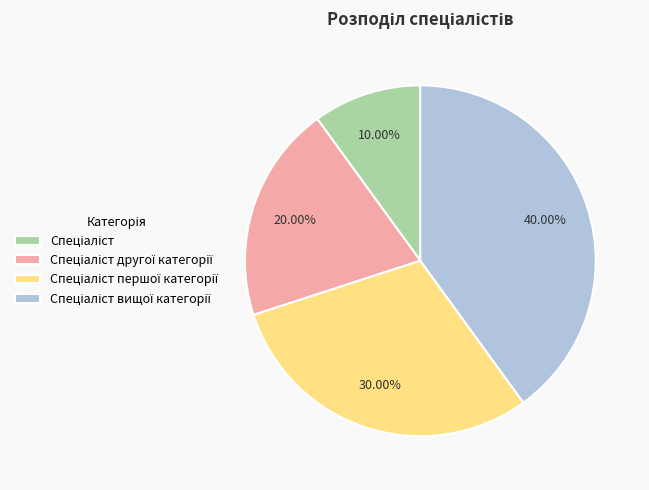

To the nearest percent, what is the average slice percentage?

25%